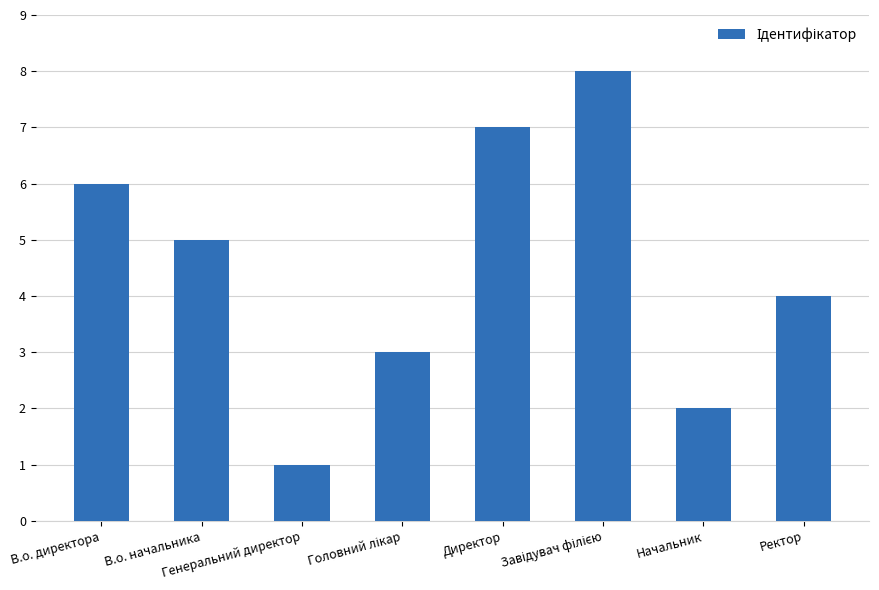

What is the smallest value displayed?

1